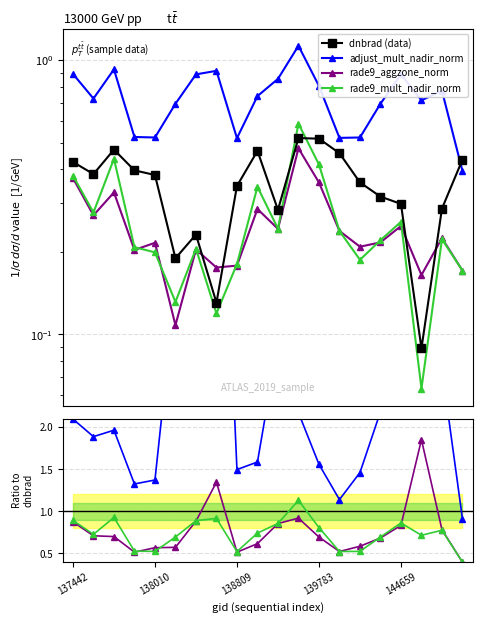

Rank the categories by rade9_aggzone_norm value from lowest to highest.

19, 8, 139783, 13, 144659, 5, 14, 9, 15, 12, 138809, 138010, 18, 16, 10, 137442, 6, 11, 7, 17